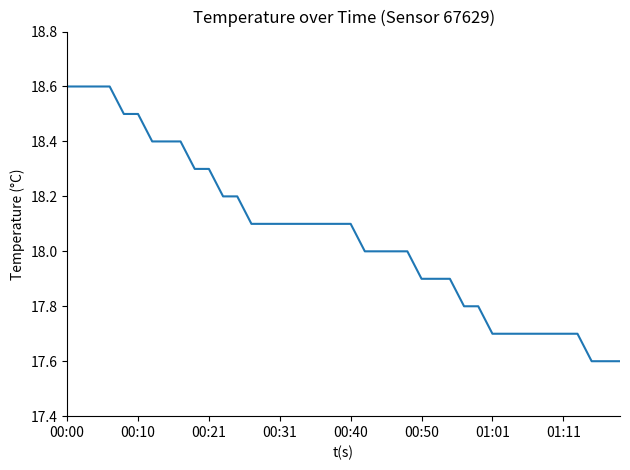

What is the minimum value shown in the chart?

17.6